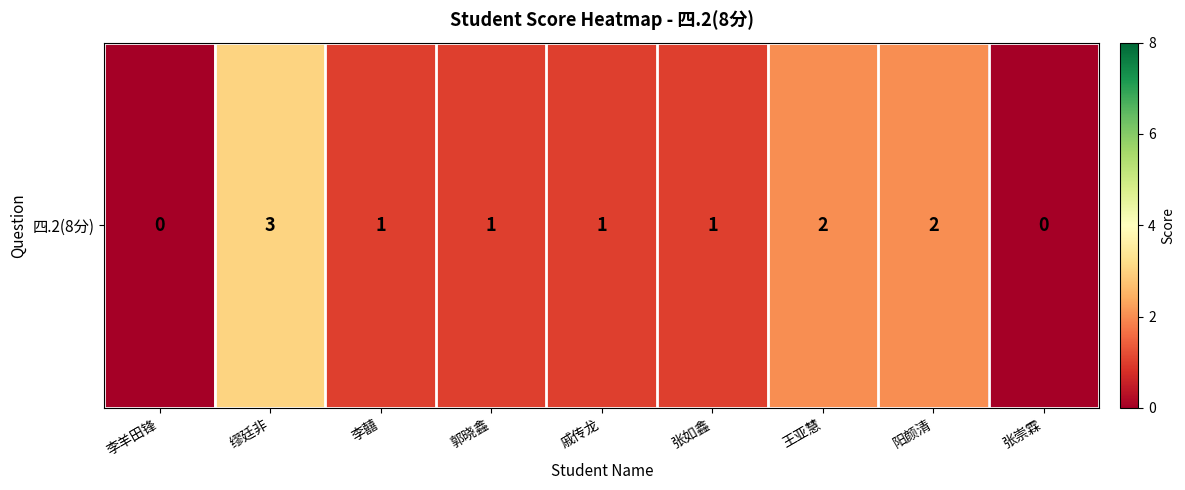

Rank the categories by value from lowest to highest.

李羊田锋, 张崇霖, 李囍, 郭晓鑫, 戚传龙, 张如鑫, 王亚慧, 阳颜清, 缪廷非